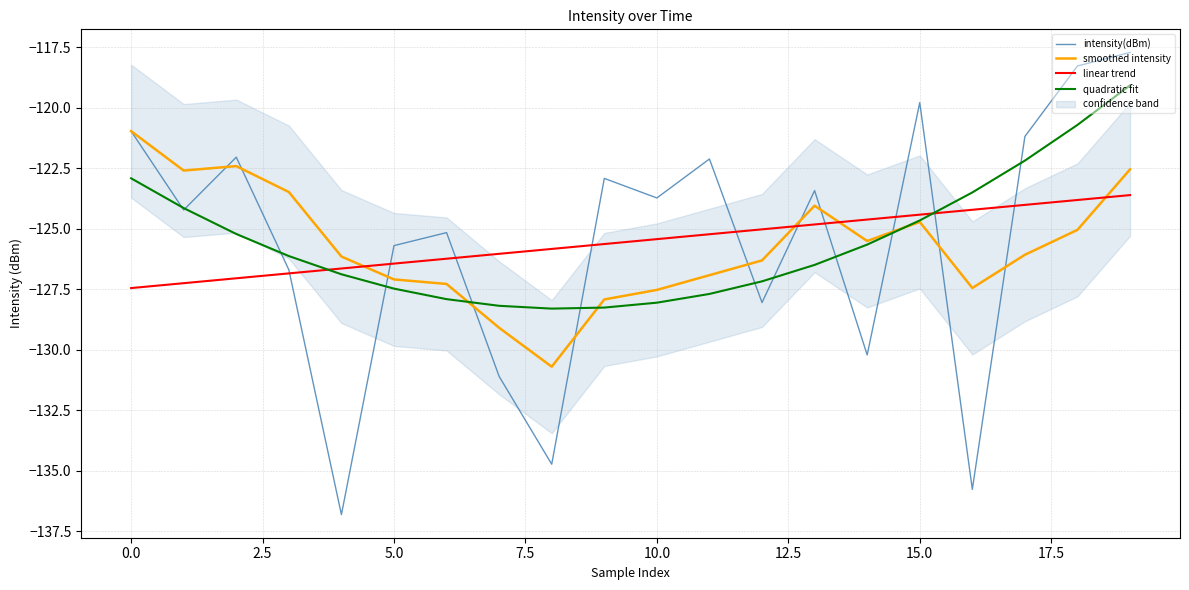

What is the difference between the maximum and minimum values in the quadratic fit series?

9.2